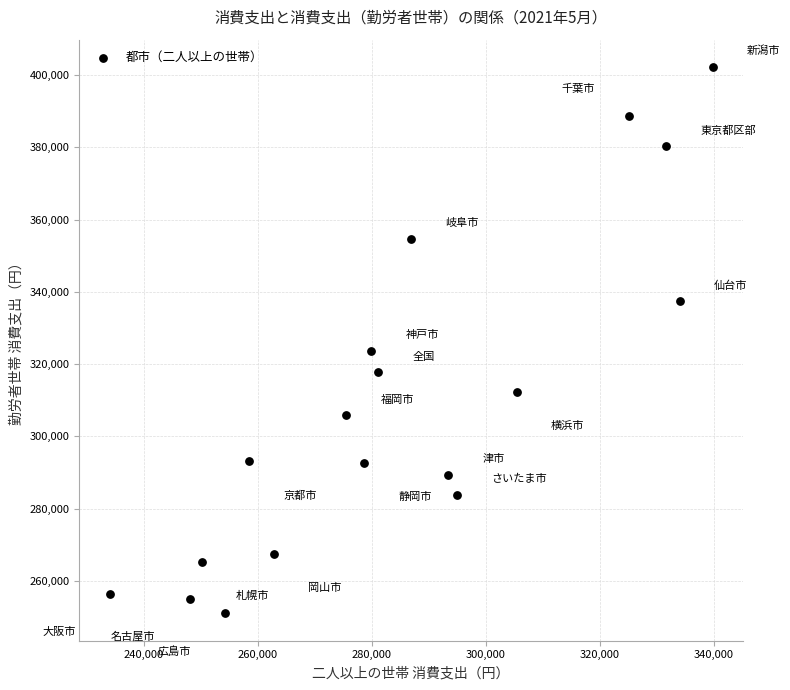

What is the range of Y values (max minus min)?

151252